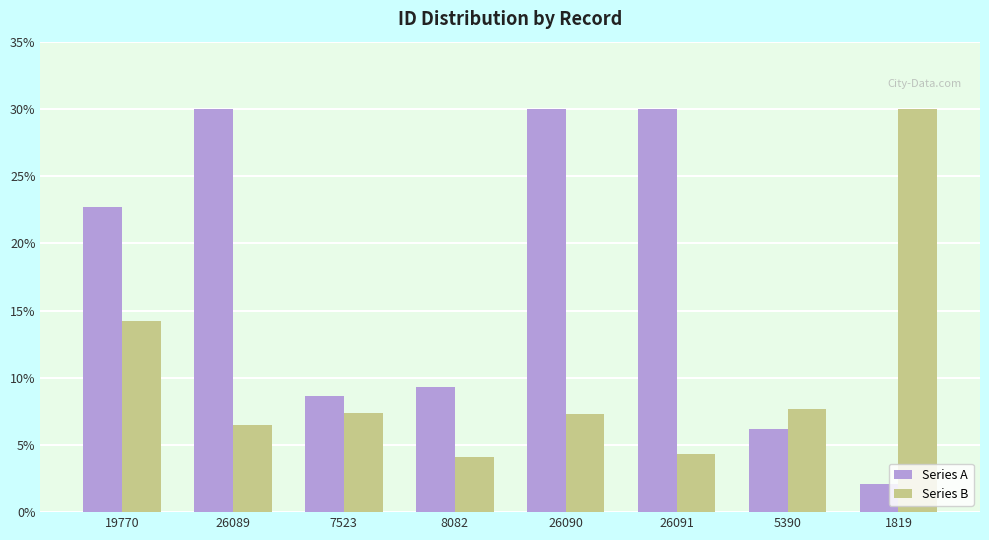

What is the label of the 6th bar from the right?

7523